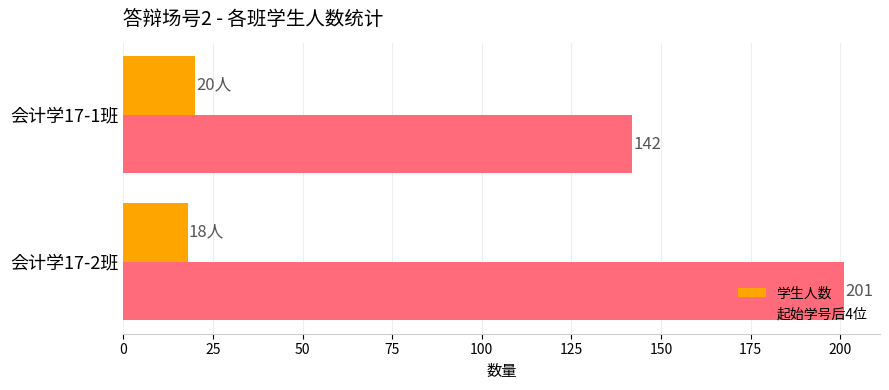

List the series in order of their overall mean, lowest first.

学生人数, 起始学号后4位